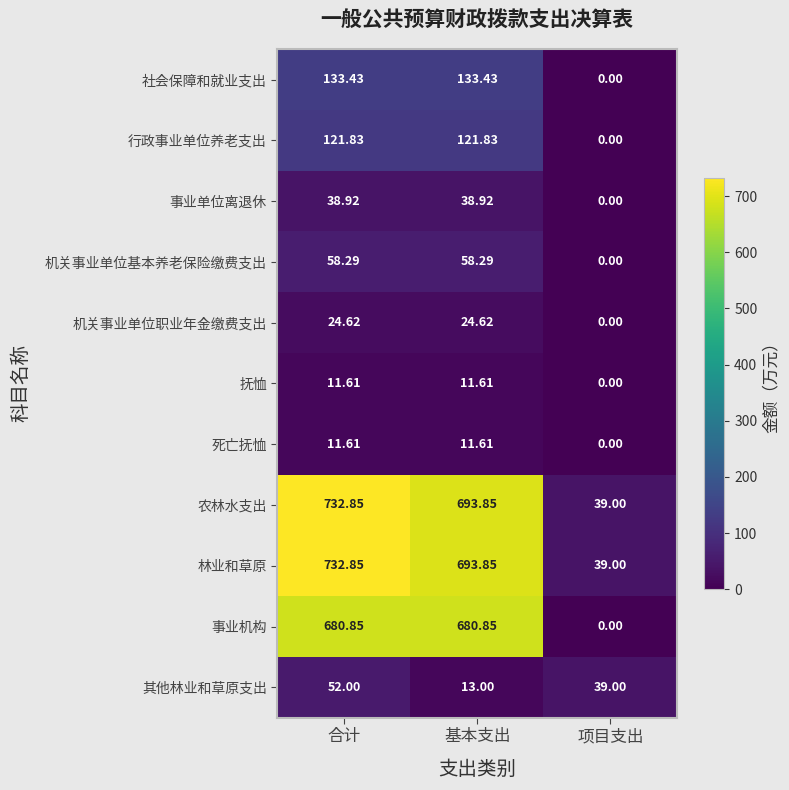

Where does the 事业机构 series first go above 680?

合计